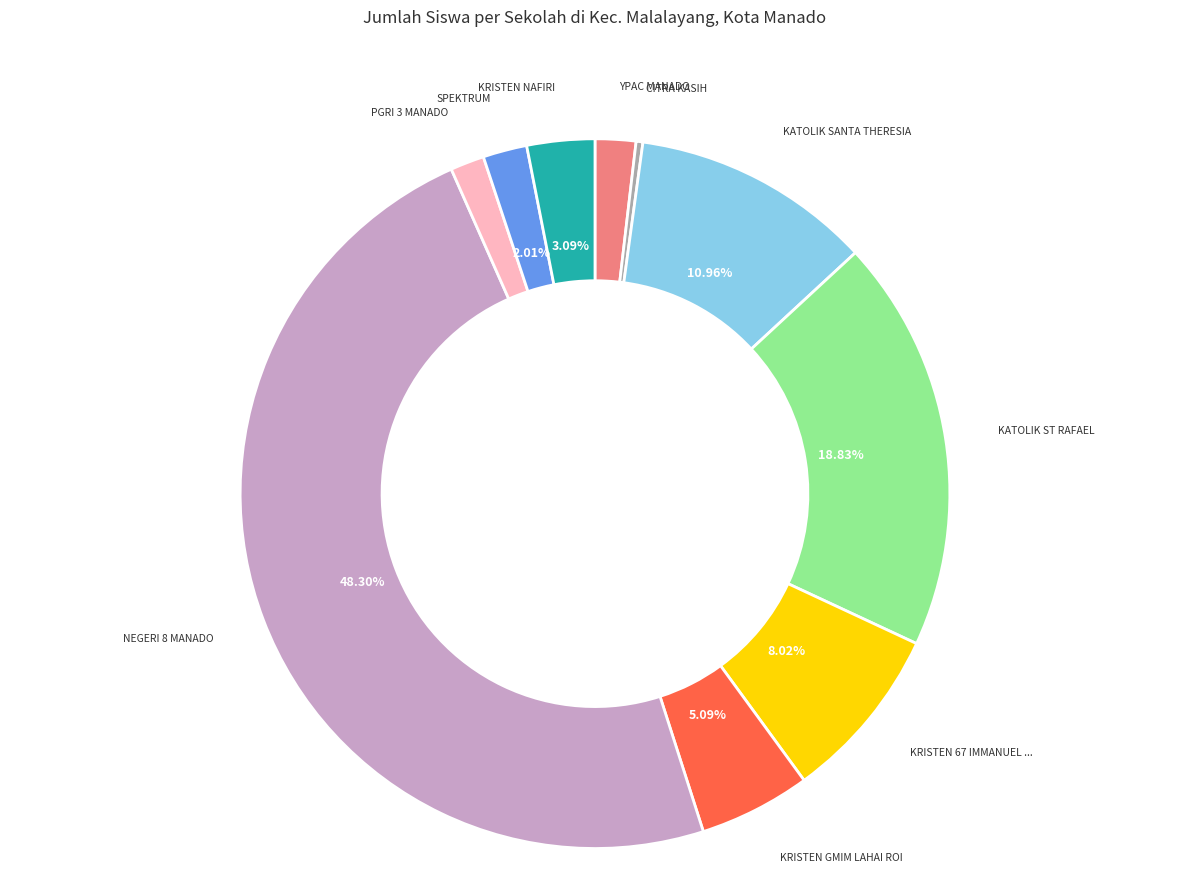

Does any single category account for the majority?

No